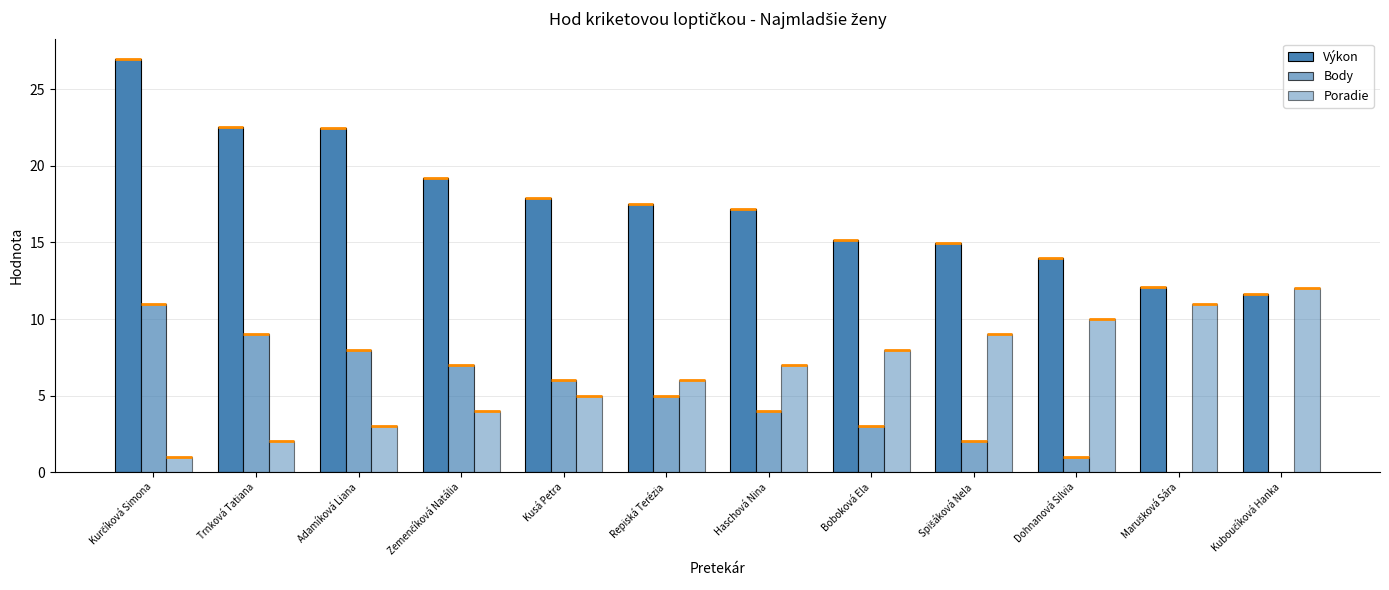

Is it true that Body equals 4.9 at Kuboučíková Hanka?

False